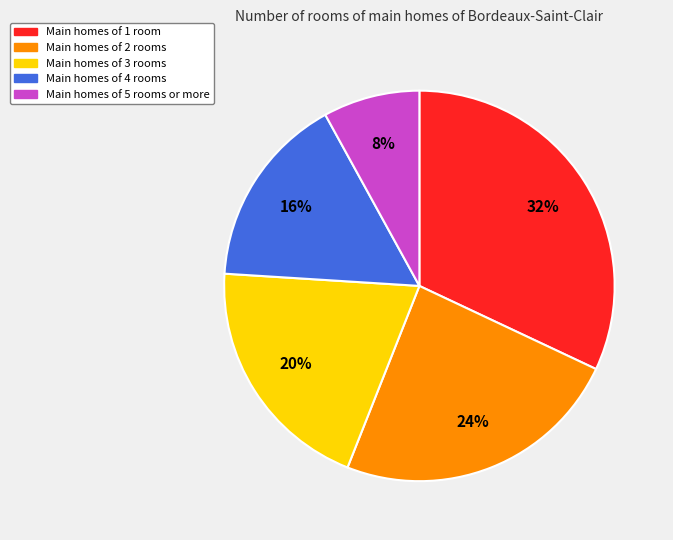

Is there a majority slice in this chart?

No